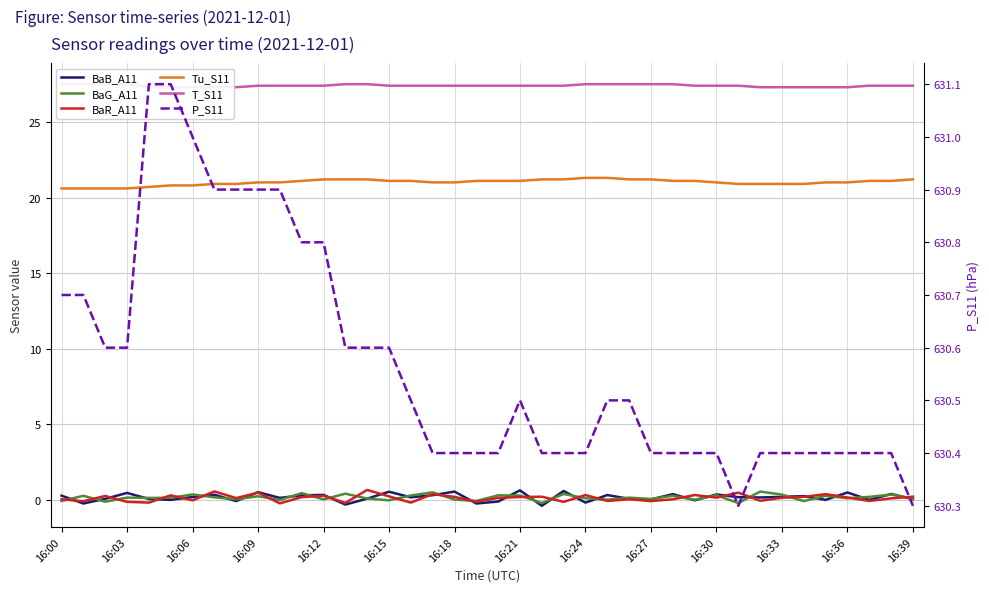

In BaR_A11, how many points are lower than both neighbors (excluding endpoints)?

14